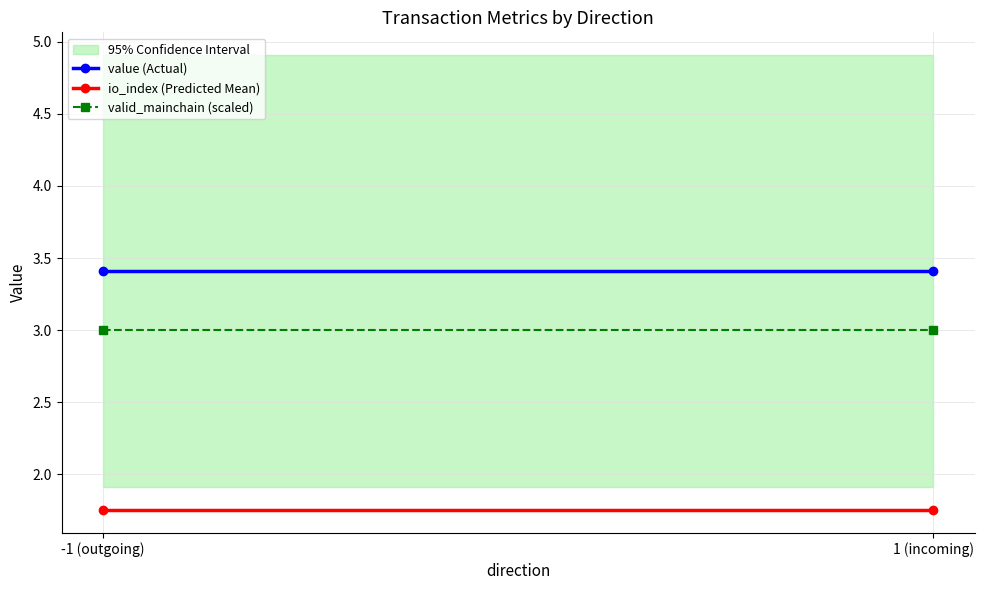

List the series in order of their peak value, lowest first.

io_index (Predicted Mean), valid_mainchain (scaled), value (Actual)